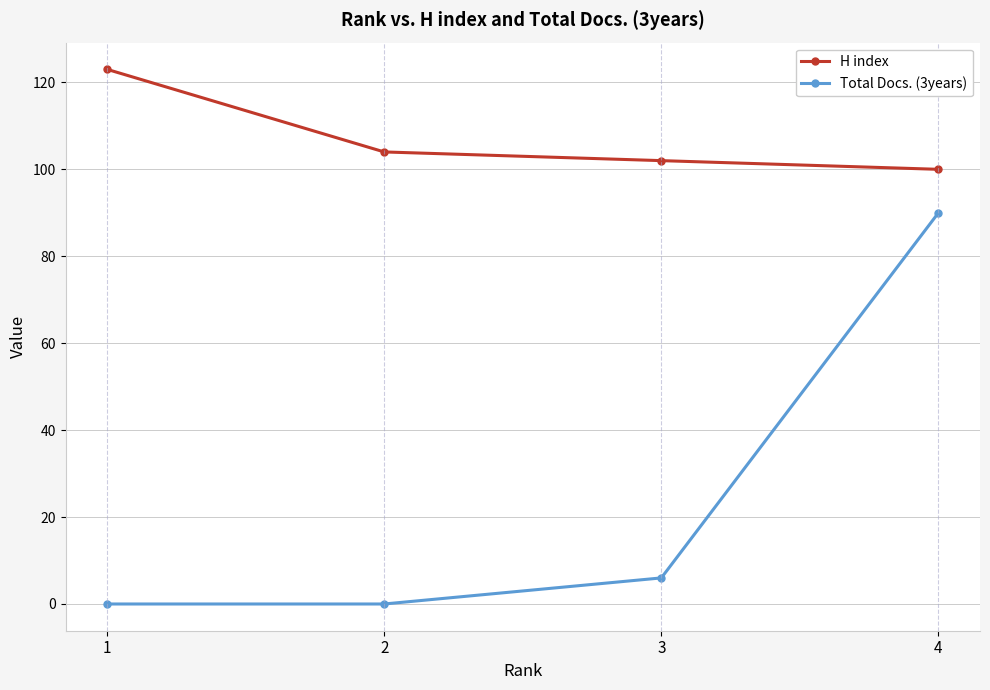

Is it true that H index equals 139 at 3?

False